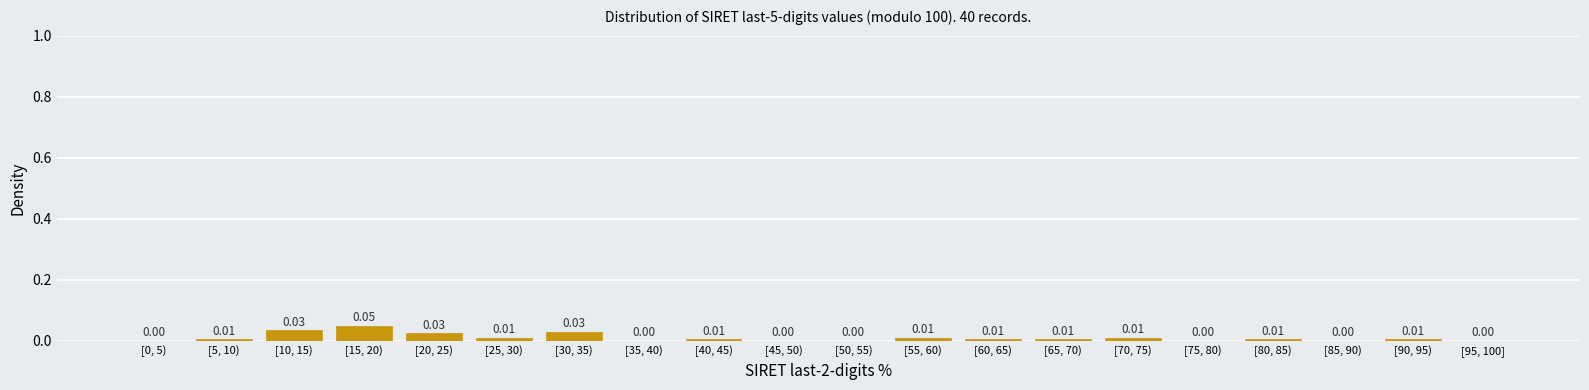

Which has a higher value, [90, 95) or [20, 25)?

[20, 25)